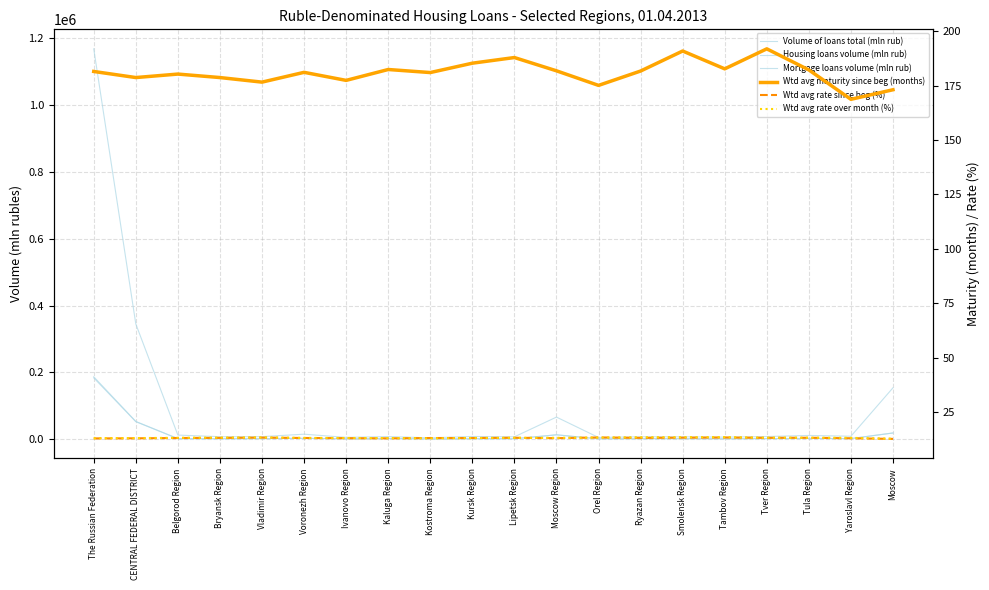

What is the average value of the Housing loans volume (mln rub) series?

14609.3